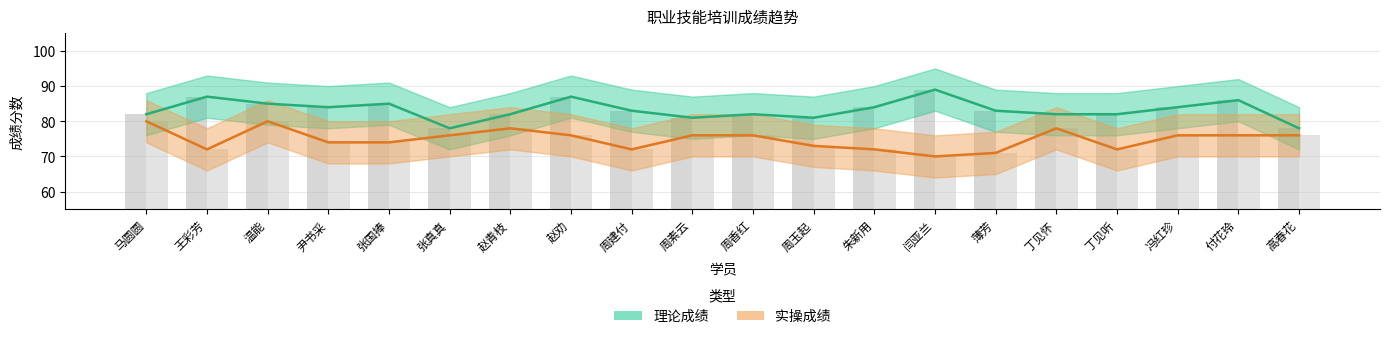

What is the value of the 理论成绩 bar at the 17th from the left?

82